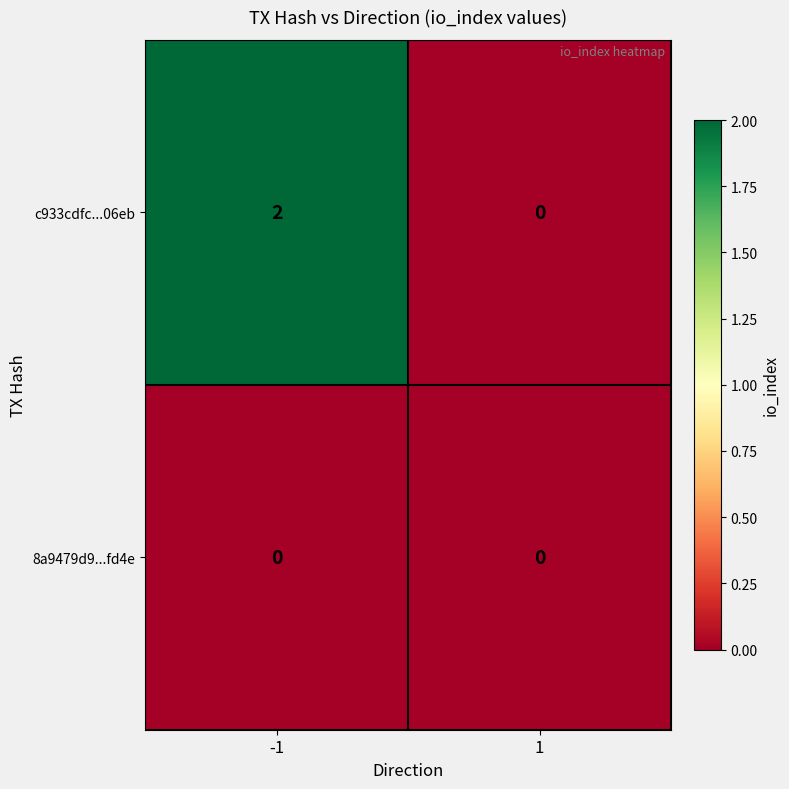

How many distinct data groups are displayed?

2